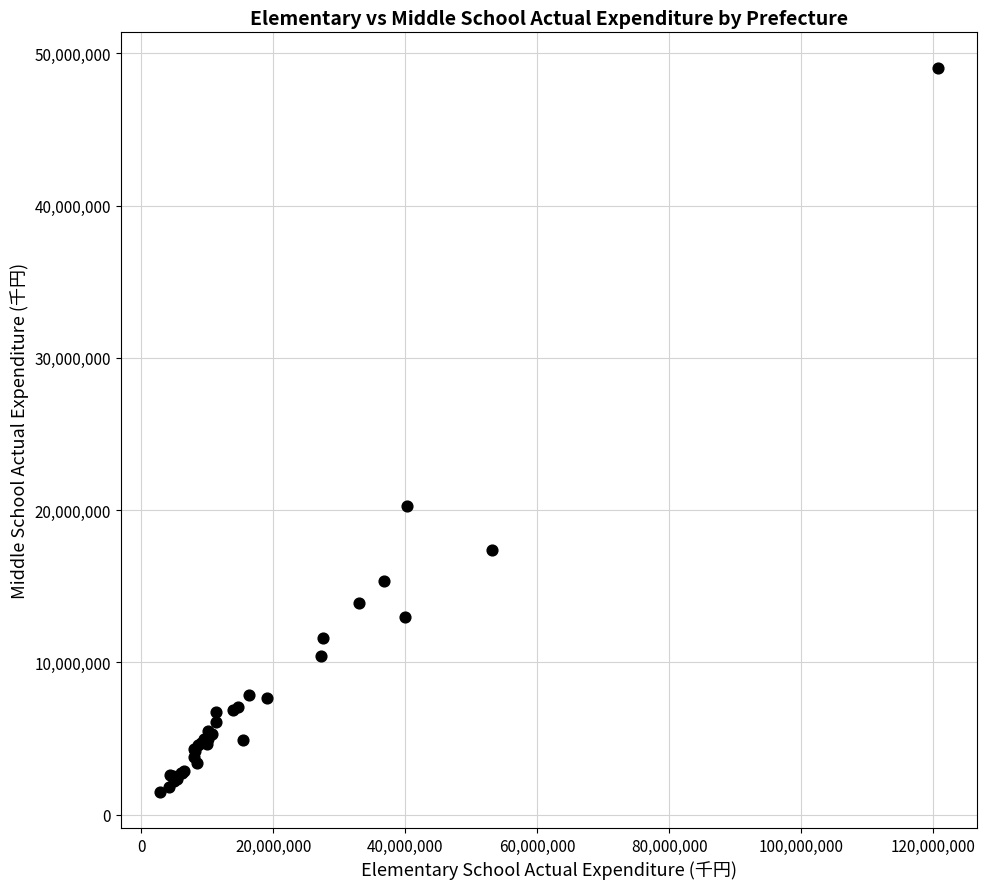

What Y value in the scatter plot is closest to 25254760?

20284331